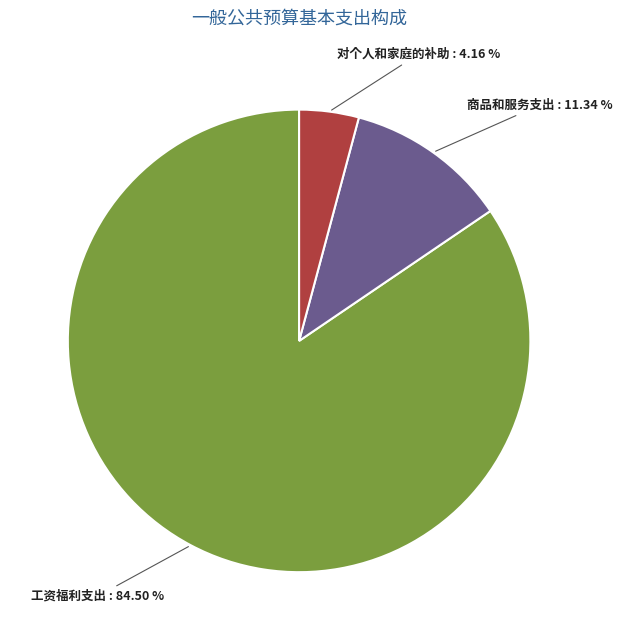

Which category has the biggest portion of the pie?

工资福利支出